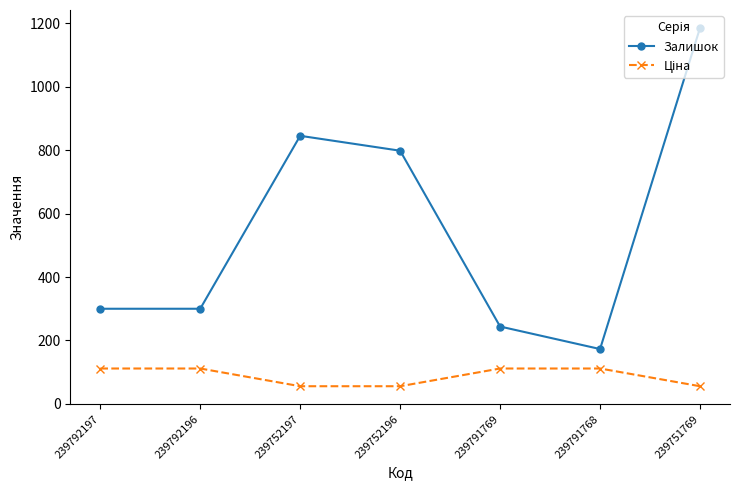

At how many categories does at least one series exceed 430?

3